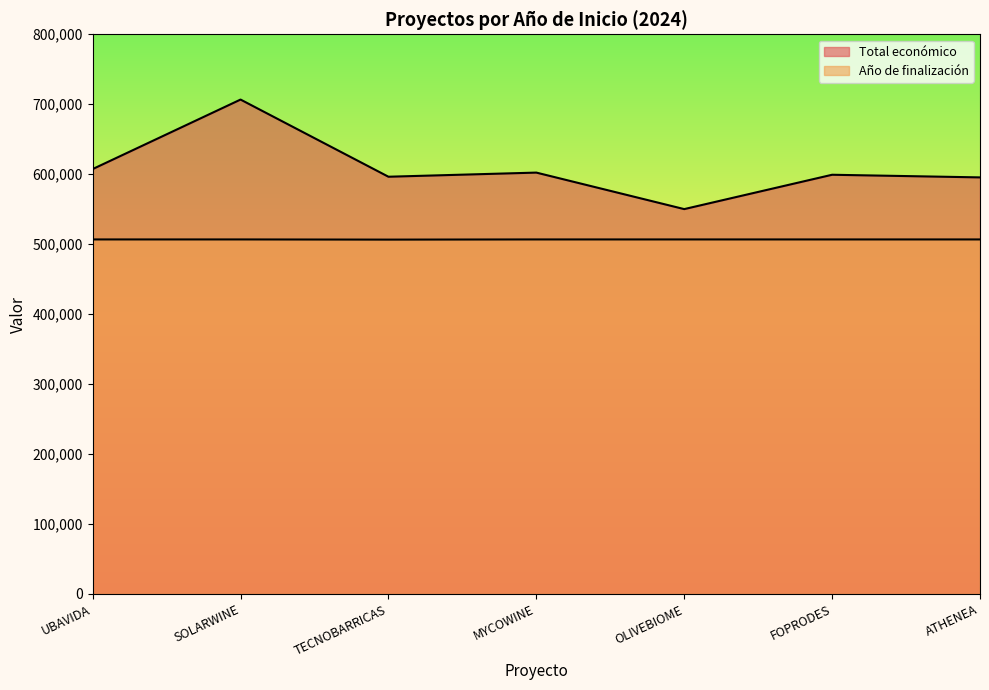

Is the value of Año de finalización at TECNOBARRICAS greater than the value of Total económico at ATHENEA?

No